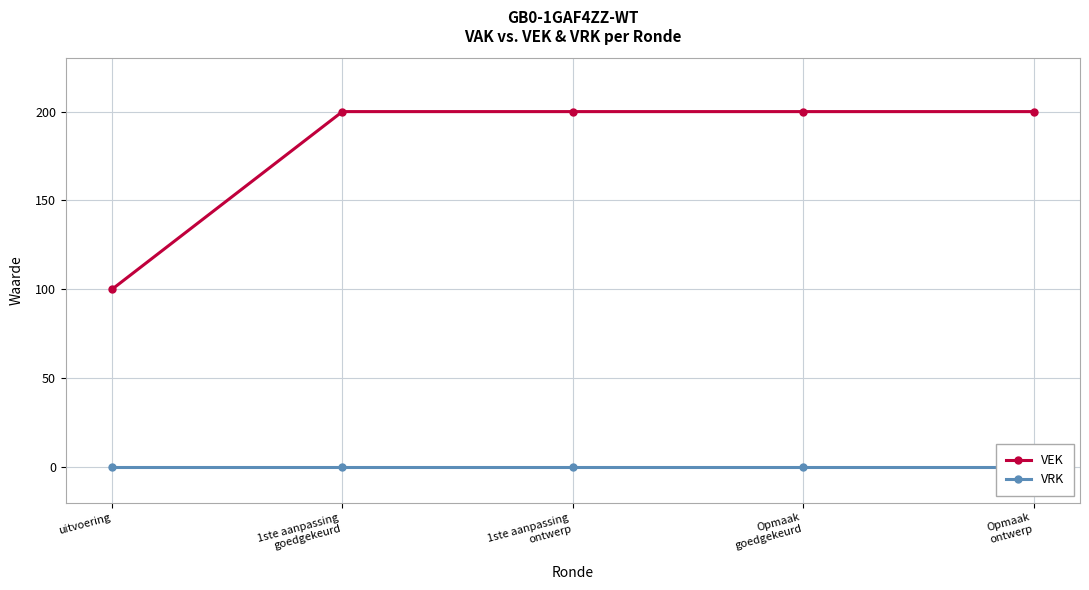

What are all the series names shown in the legend?

VEK, VRK